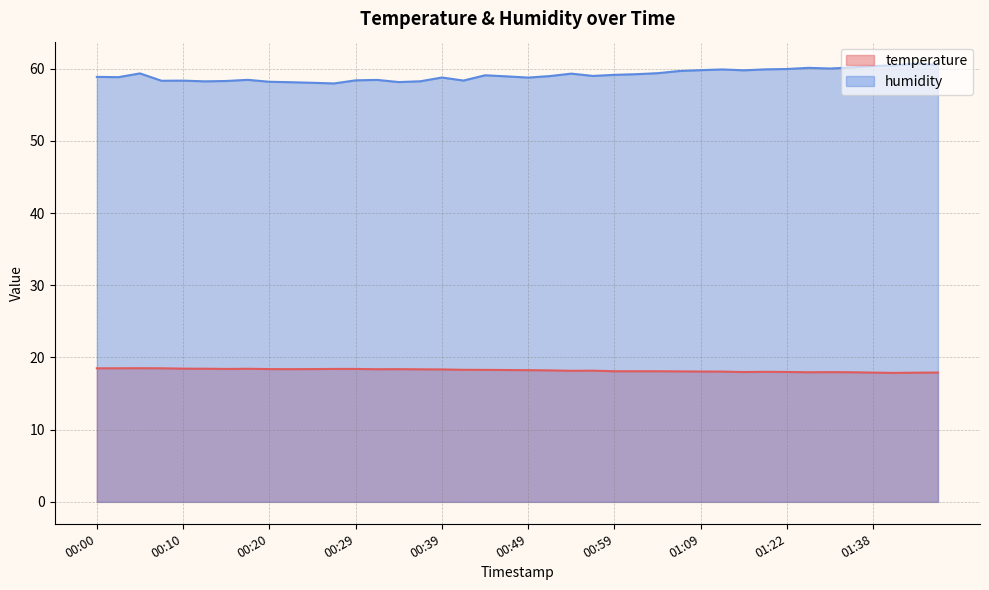

Where is temperature nearest to the value 18?

01:20